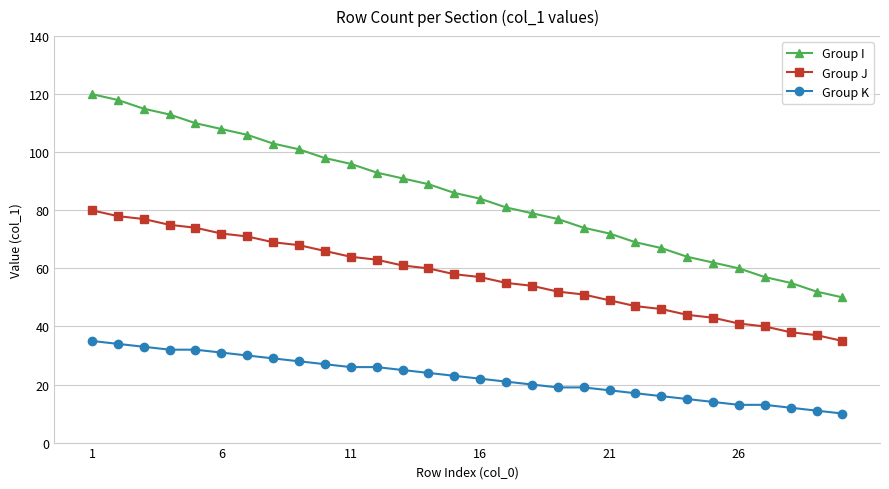

What is the sum of all Group I values?

2550